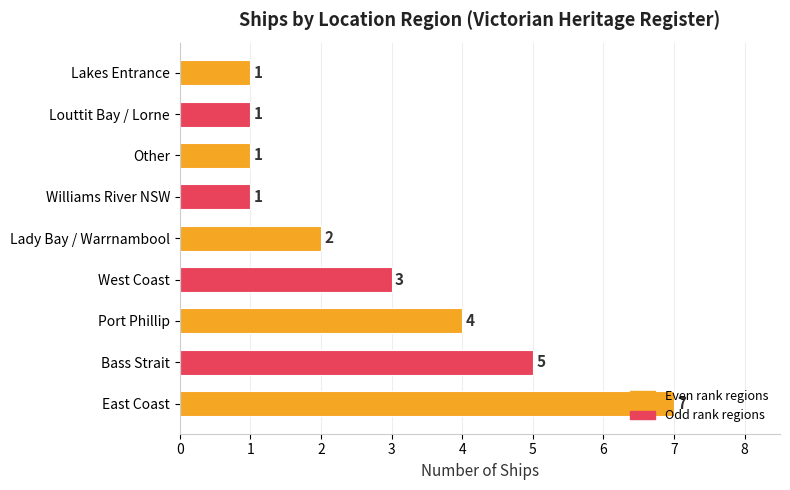

What is the ratio of the value at Louttit Bay / Lorne to the value at Other?

1.0